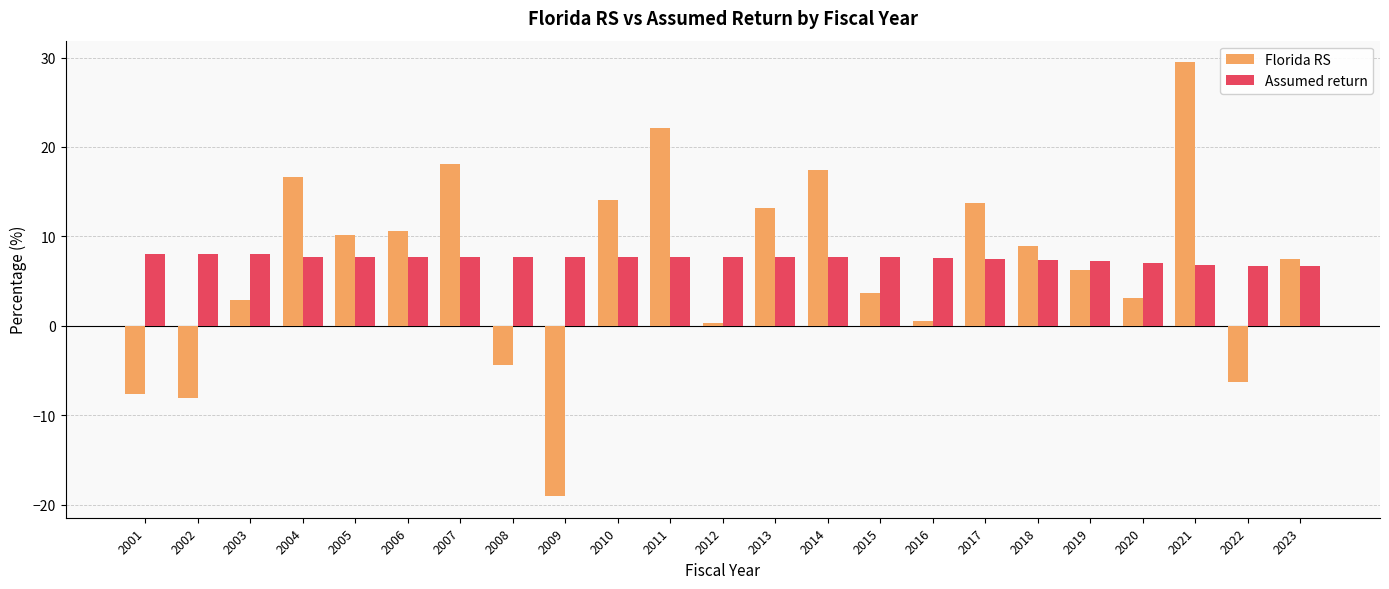

What is the difference between the maximum and minimum values in the Assumed return series?

1.3